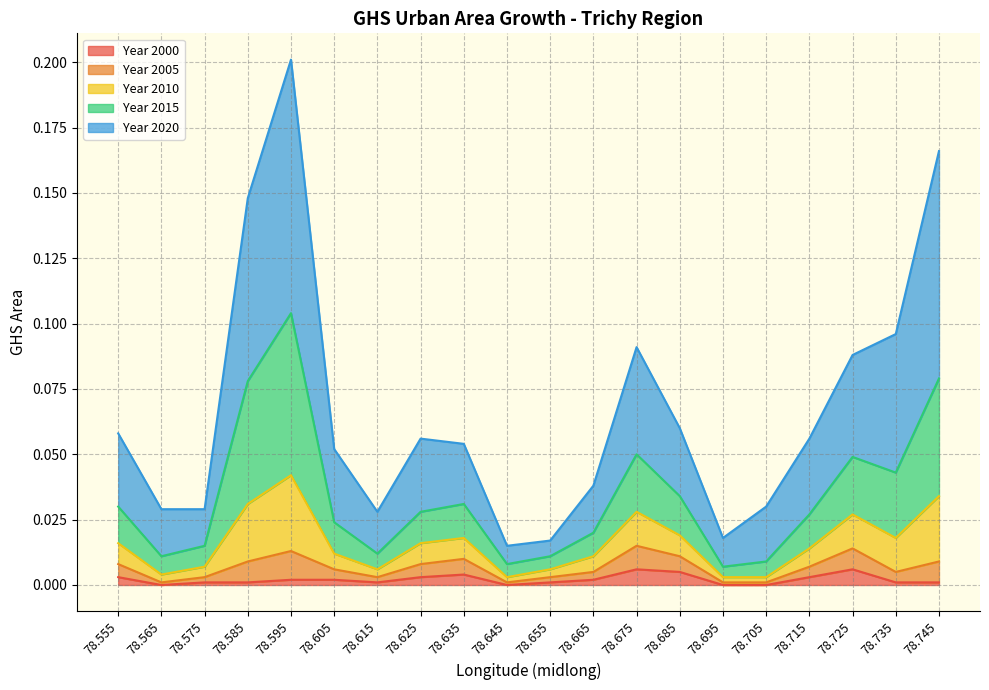

Does the chart display data point markers on the line(s)?

No